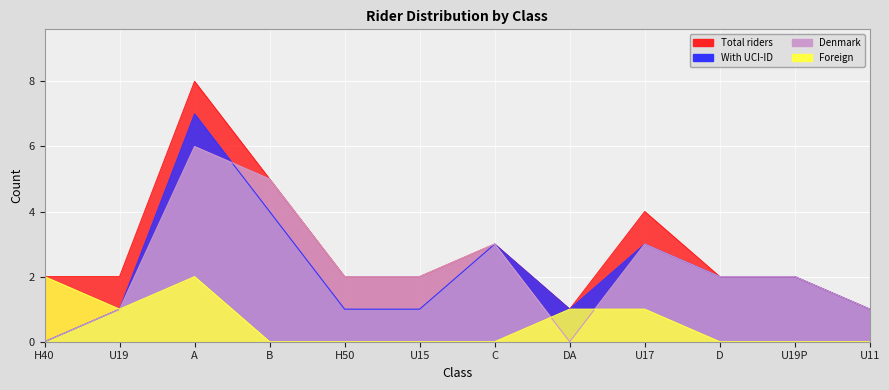

Count the With UCI-ID values in the range 1 to 3.

9